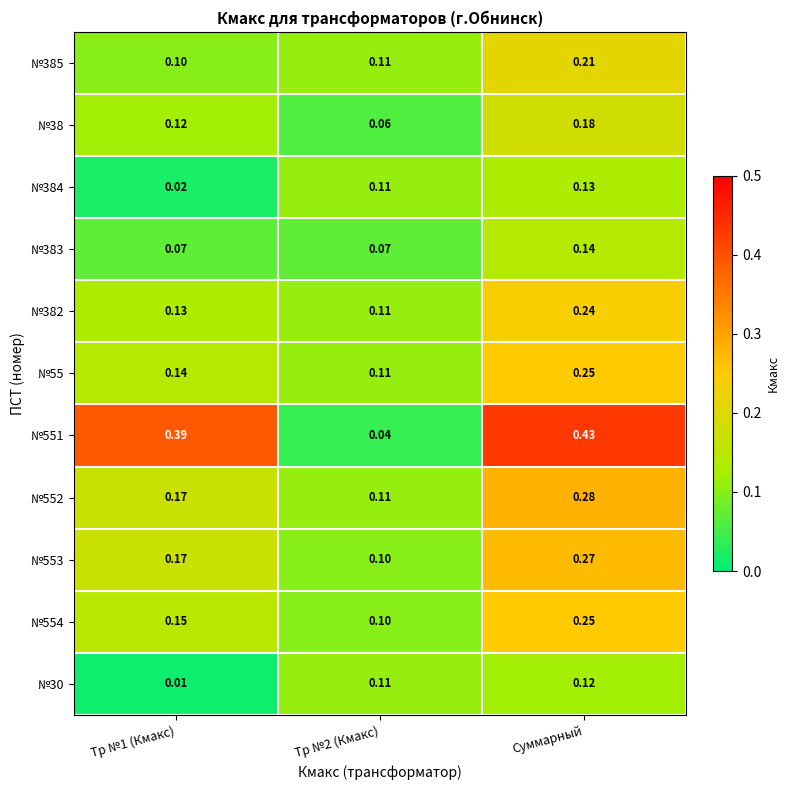

At how many categories does at least one series exceed 0?

3